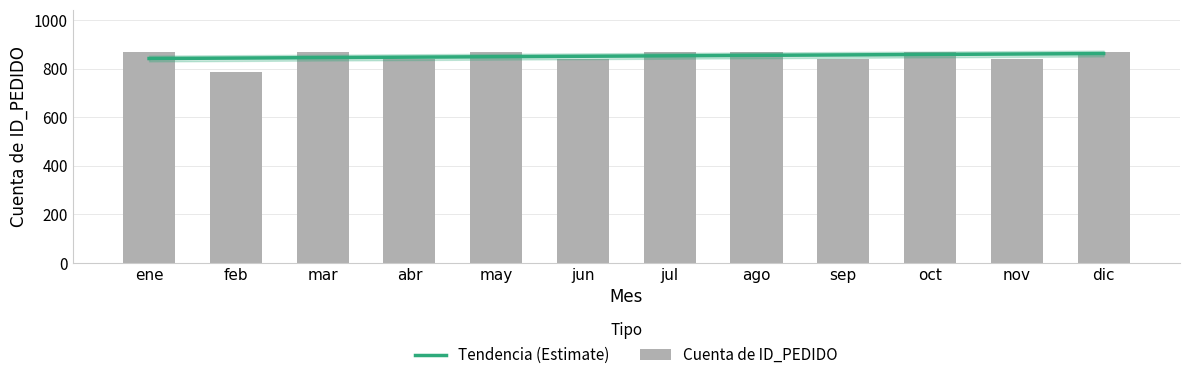

Count the values in the range 840 to 868.

11